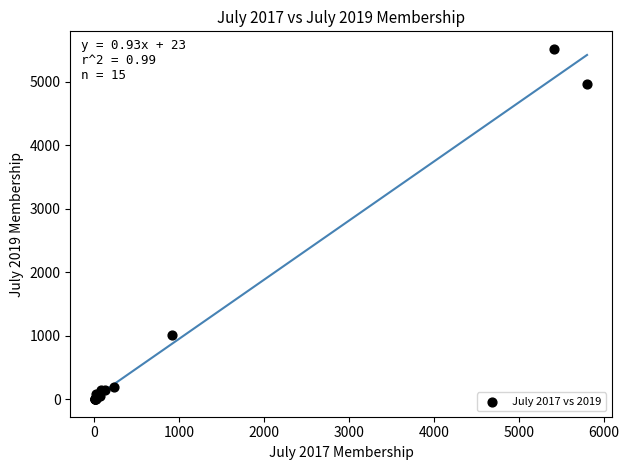

What Y value in the scatter plot is closest to 2760?

1010